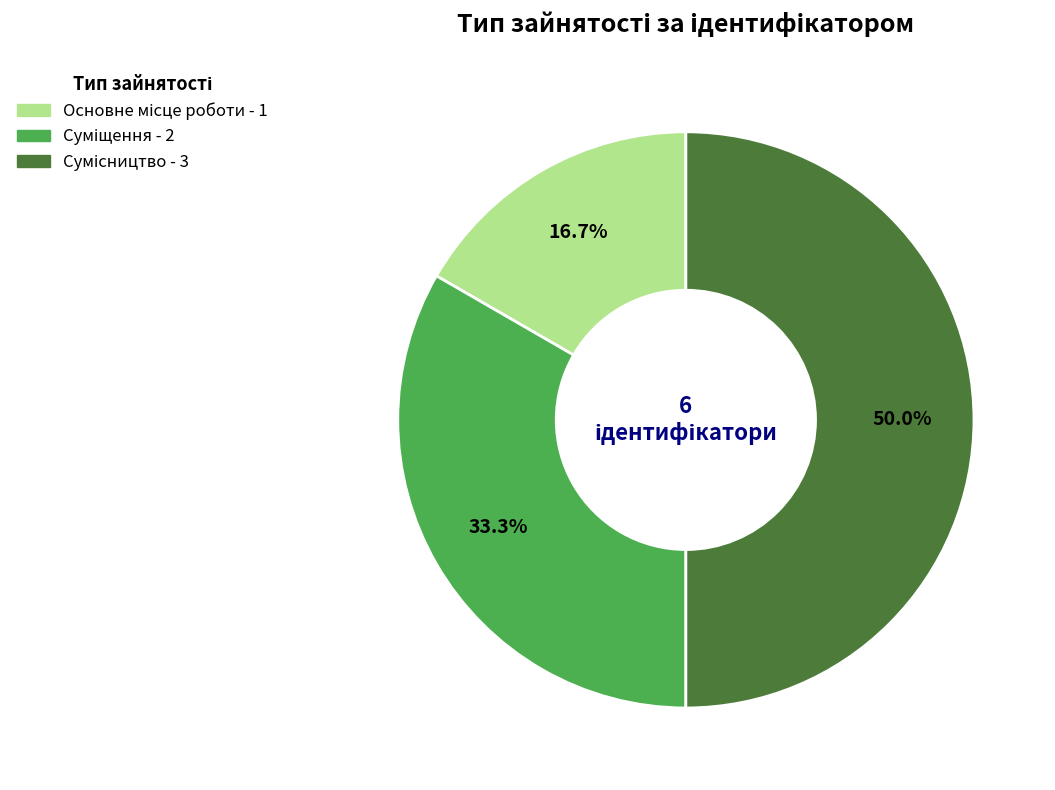

Which slice is the smallest?

Основне місце роботи